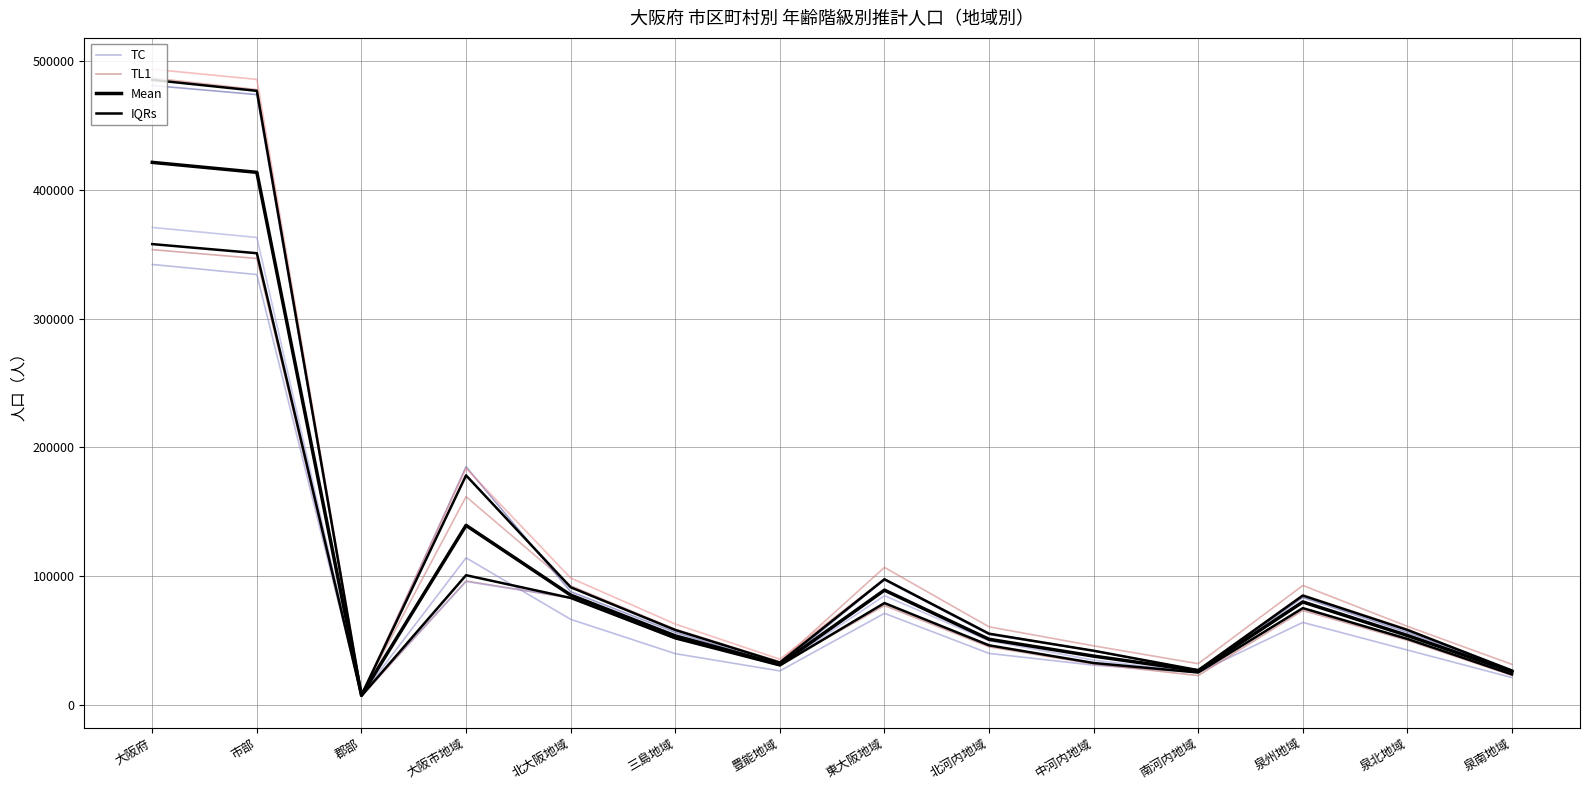

Reading left to right, extract all data points from this chart.

TC: 大阪府=342002.0	市部=334151.0	郡部=7851.0	大阪市地域=114367.0	北大阪地域=66657.0	三島地域=40029.0	豊能地域=26628.0	東大阪地域=71324.0	北河内地域=40223.0	中河内地域=31100.0	南河内地域=25387.0	泉州地域=64268.0	泉北地域=42825.0	泉南地域=21442.0
TL1: 大阪府=353483.0	市部=346627.0	郡部=6855.0	大阪市地域=96381.0	北大阪地域=83202.0	三島地域=51657.0	豊能地域=31546.0	東大阪地域=77372.0	北河内地域=45325.0	中河内地域=32047.0	南河内地域=23009.0	泉州地域=73519.0	泉北地域=50383.0	泉南地域=23136.0
Mean: 大阪府=421190.7	市部=413460.0	郡部=7730.5	大阪市地域=139571.0	北大阪地域=85469.7	三島地域=53830.8	豊能地域=31639.2	東大阪地域=89300.3	北河内地域=51173.2	中河内地域=38127.3	南河内地域=26718.3	泉州地域=80131.7	泉北地域=54108.0	泉南地域=26023.7
IQRs: 大阪府=357794.5	市部=350706.8	郡部=7251.2	大阪市地域=100877.5	北大阪地域=83255.2	三島地域=51926.2	豊能地域=30897.2	東大阪地域=79283.5	北河内地域=46503.2	中河内地域=32780.5	南河内地域=25404.5	泉州地域=75358.5	泉北地域=51449.5	泉南地域=23909.2